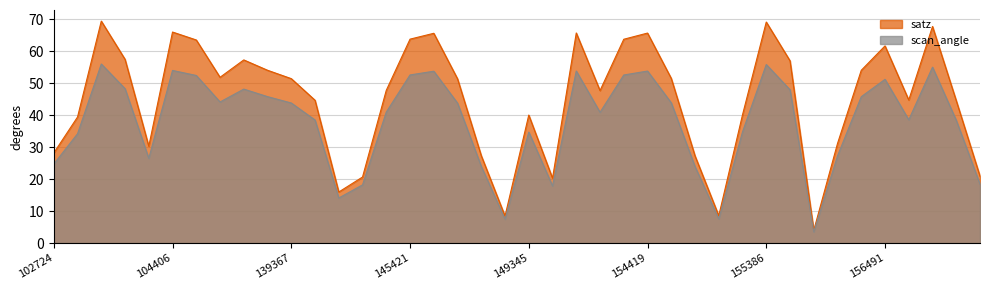

What is the difference between the second highest and second lowest values?

48.3